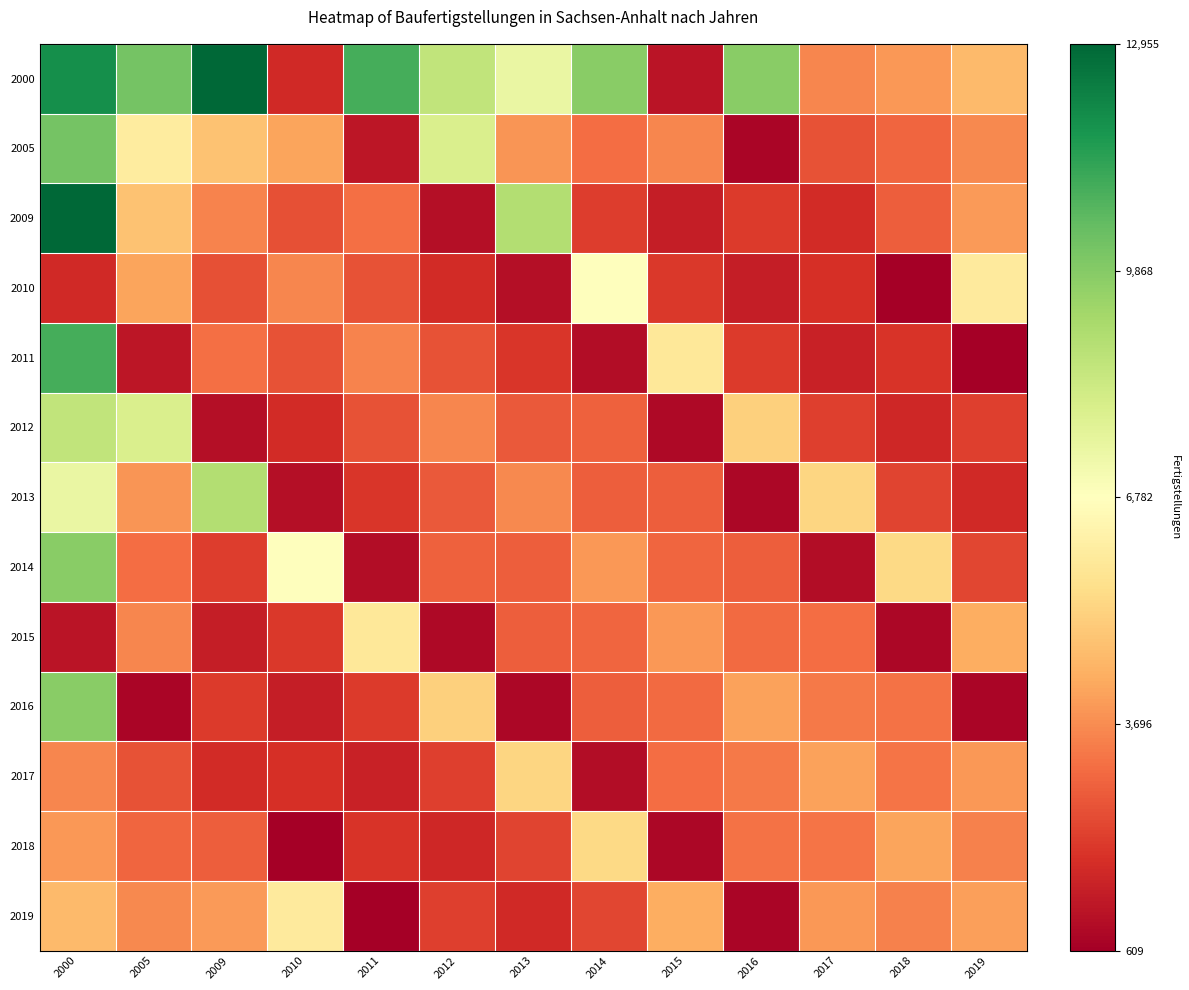

Reading right to left, what are all the values shown in this chart?

2000: 2019=0.3	2018=0.3	2017=0.2	2016=0.7	2015=0.0	2014=0.7	2013=0.6	2012=0.6	2011=0.8	2010=0.1	2009=1.0	2005=0.8	2000=0.9
2005: 2019=0.2	2018=0.2	2017=0.2	2016=0.0	2015=0.2	2014=0.2	2013=0.3	2012=0.6	2011=0.1	2010=0.3	2009=0.3	2005=0.4	2000=0.8
2009: 2019=0.3	2018=0.2	2017=0.1	2016=0.1	2015=0.1	2014=0.1	2013=0.7	2012=0.0	2011=0.2	2010=0.2	2009=0.2	2005=0.3	2000=1.0
2010: 2019=0.4	2018=0.0	2017=0.1	2016=0.1	2015=0.1	2014=0.5	2013=0.0	2012=0.1	2011=0.2	2010=0.2	2009=0.2	2005=0.3	2000=0.1
2011: 2019=0.0	2018=0.1	2017=0.1	2016=0.1	2015=0.4	2014=0.0	2013=0.1	2012=0.2	2011=0.2	2010=0.2	2009=0.2	2005=0.1	2000=0.8
2012: 2019=0.1	2018=0.1	2017=0.1	2016=0.4	2015=0.0	2014=0.2	2013=0.2	2012=0.2	2011=0.2	2010=0.1	2009=0.0	2005=0.6	2000=0.6
2013: 2019=0.1	2018=0.1	2017=0.4	2016=0.0	2015=0.2	2014=0.2	2013=0.2	2012=0.2	2011=0.1	2010=0.0	2009=0.7	2005=0.3	2000=0.6
2014: 2019=0.1	2018=0.4	2017=0.0	2016=0.2	2015=0.2	2014=0.3	2013=0.2	2012=0.2	2011=0.0	2010=0.5	2009=0.1	2005=0.2	2000=0.7
2015: 2019=0.3	2018=0.0	2017=0.2	2016=0.2	2015=0.3	2014=0.2	2013=0.2	2012=0.0	2011=0.4	2010=0.1	2009=0.1	2005=0.2	2000=0.0
2016: 2019=0.0	2018=0.2	2017=0.2	2016=0.3	2015=0.2	2014=0.2	2013=0.0	2012=0.4	2011=0.1	2010=0.1	2009=0.1	2005=0.0	2000=0.7
2017: 2019=0.3	2018=0.2	2017=0.3	2016=0.2	2015=0.2	2014=0.0	2013=0.4	2012=0.1	2011=0.1	2010=0.1	2009=0.1	2005=0.2	2000=0.2
2018: 2019=0.2	2018=0.3	2017=0.2	2016=0.2	2015=0.0	2014=0.4	2013=0.1	2012=0.1	2011=0.1	2010=0.0	2009=0.2	2005=0.2	2000=0.3
2019: 2019=0.3	2018=0.2	2017=0.3	2016=0.0	2015=0.3	2014=0.1	2013=0.1	2012=0.1	2011=0.0	2010=0.4	2009=0.3	2005=0.2	2000=0.3